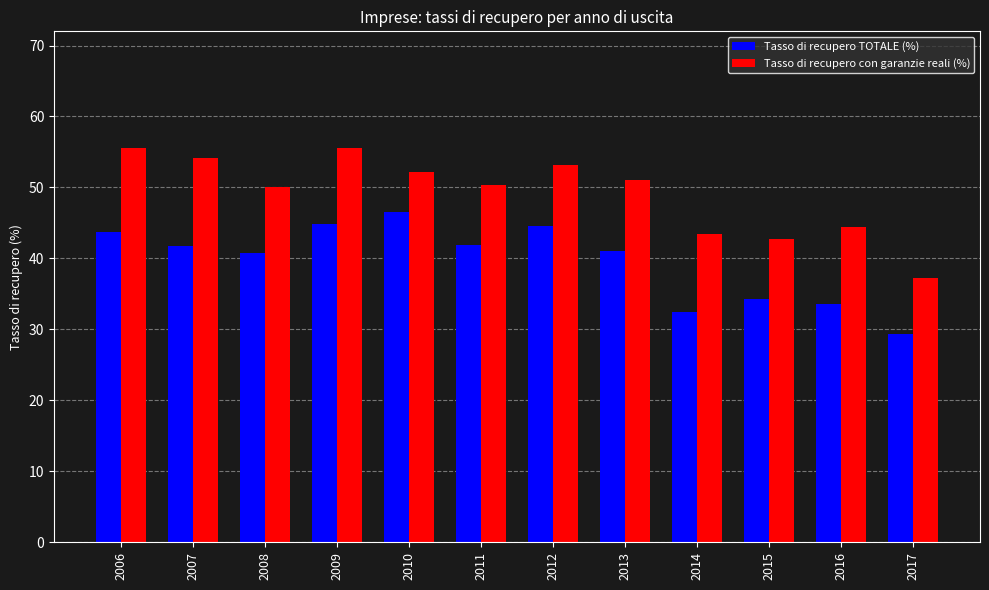

What is the difference between the maximum and second lowest values in the Tasso di recupero con garanzie reali (%) series?

12.8